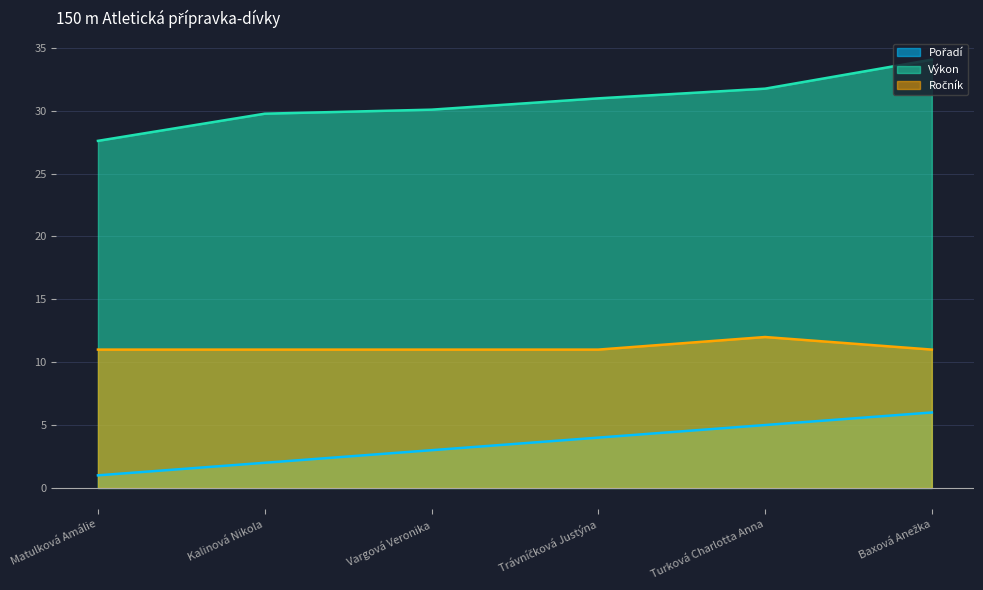

True or false: Výkon and Pořadí intersect in this chart.

False